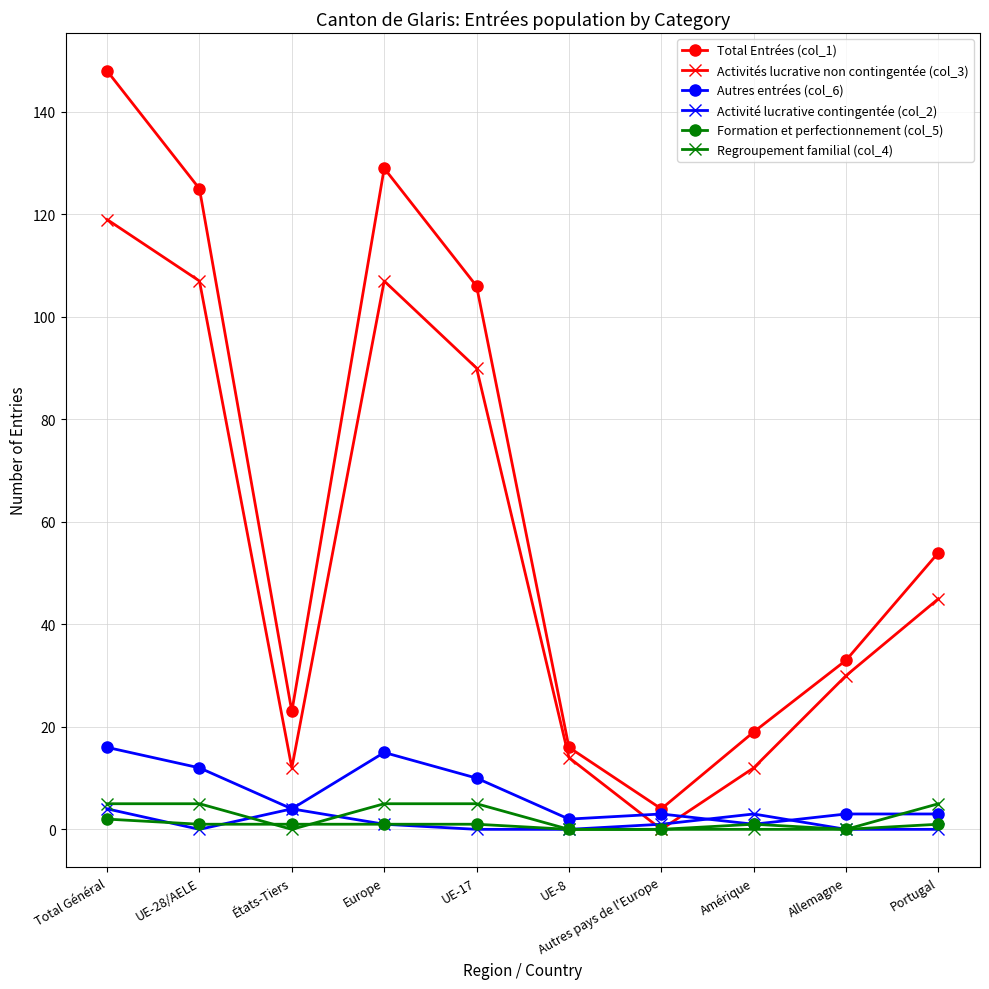

Is the value of Activités lucrative non contingentée (col_3) at UE-28/AELE greater than the value of Activité lucrative contingentée (col_2) at Autres pays de l'Europe?

Yes